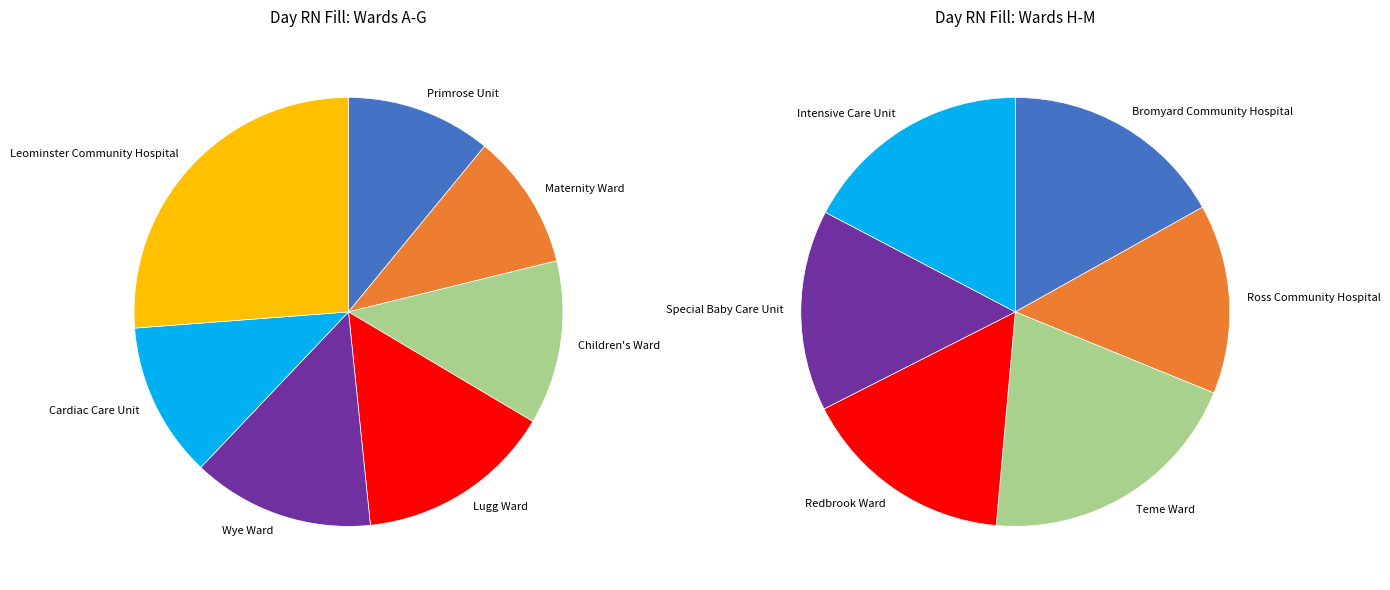

Which category has the smallest portion of the pie?

Maternity Ward